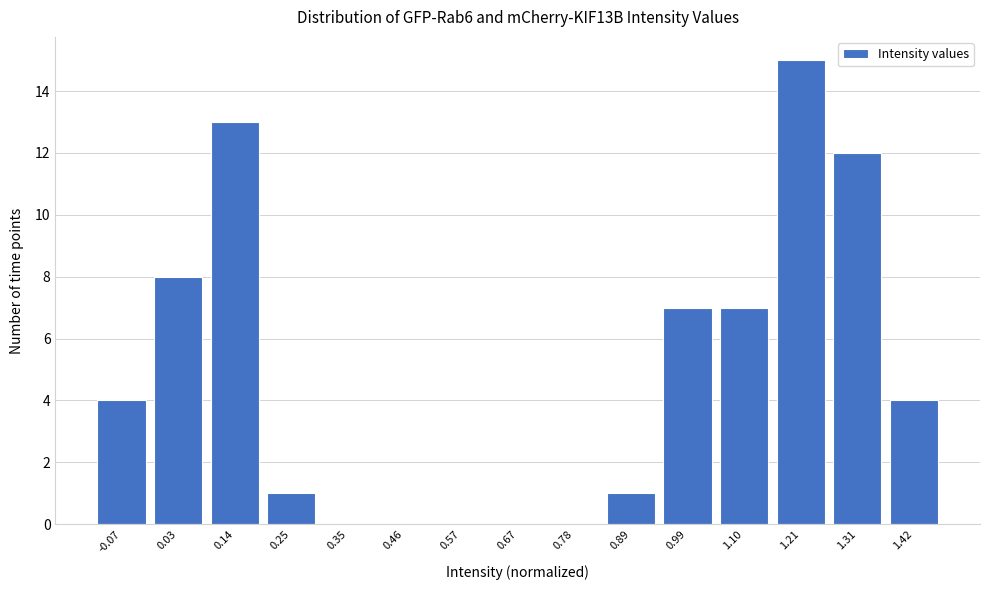

Reading right to left, what are all the values shown in this chart?

1.42=4	1.31=12	1.21=15	1.10=7	0.99=7	0.89=1	0.78=0	0.67=0	0.57=0	0.46=0	0.35=0	0.25=1	0.14=13	0.03=8	-0.07=4